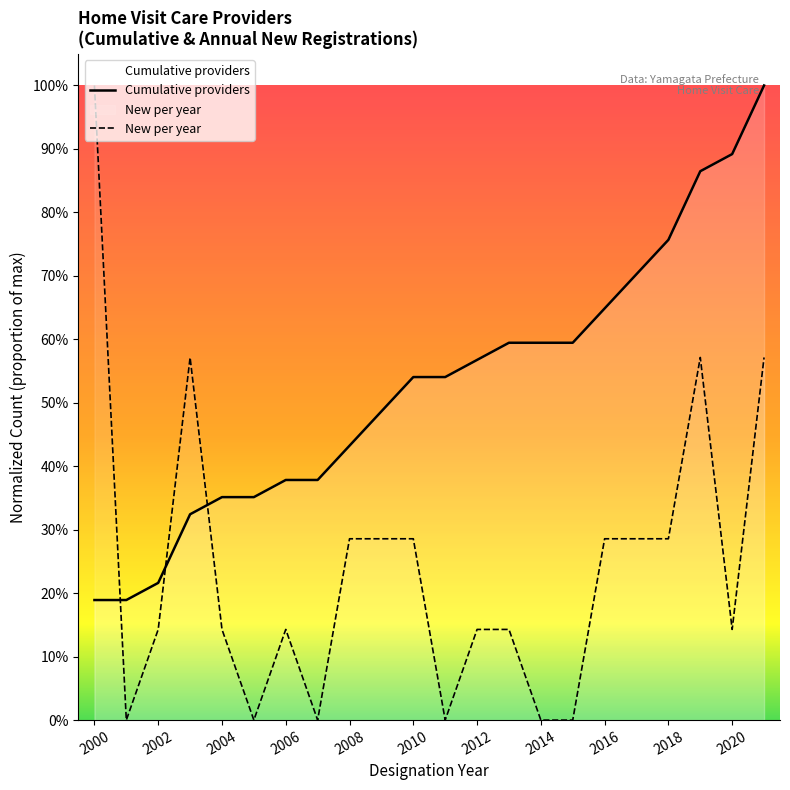

How many categories are shown in the chart?

22